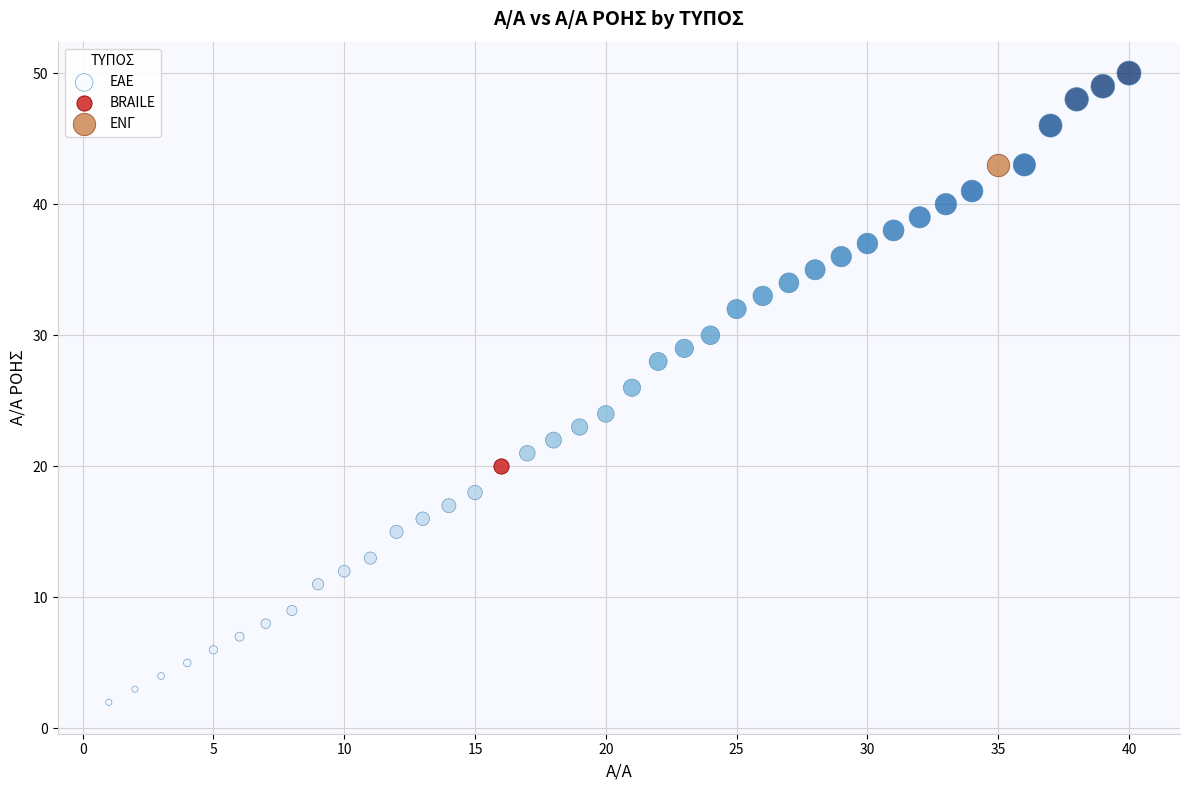

What are all the series names shown in the legend?

ΕΑΕ, BRAILE, ΕΝΓ